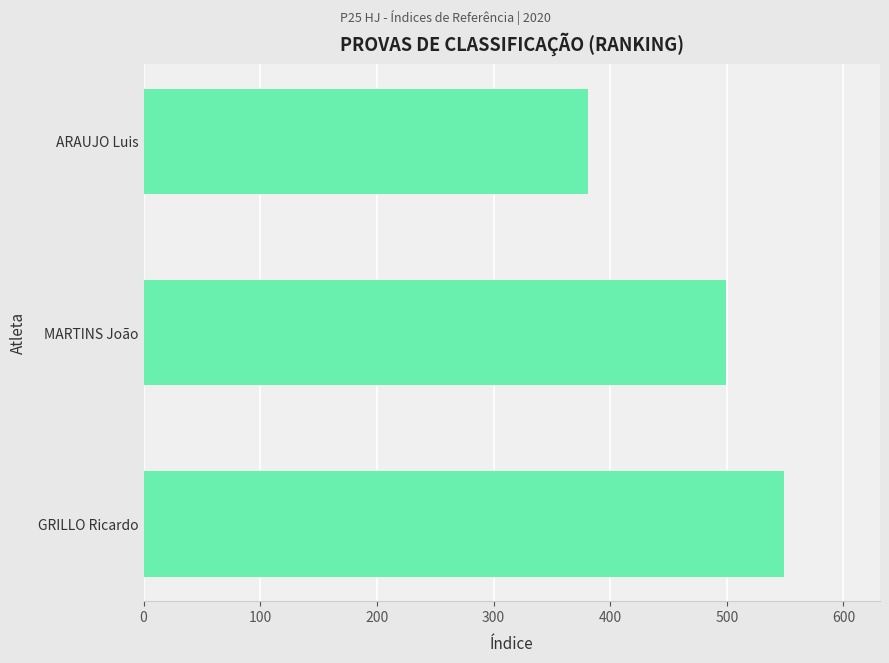

Is it true that the value at GRILLO Ricardo is 549?

True